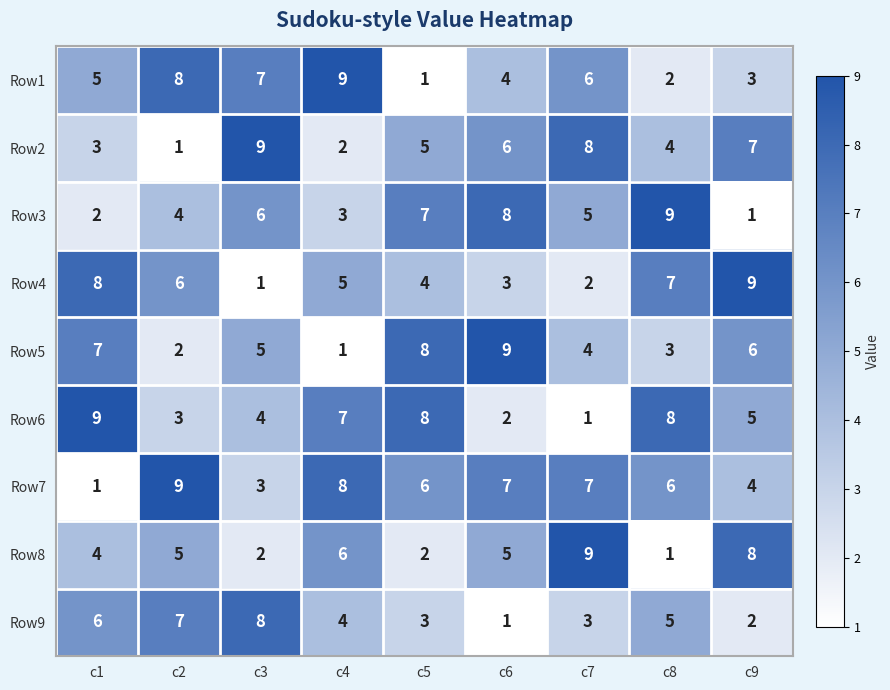

Rank the series at c6 from lowest to highest value.

Row9, Row6, Row4, Row1, Row8, Row2, Row7, Row3, Row5